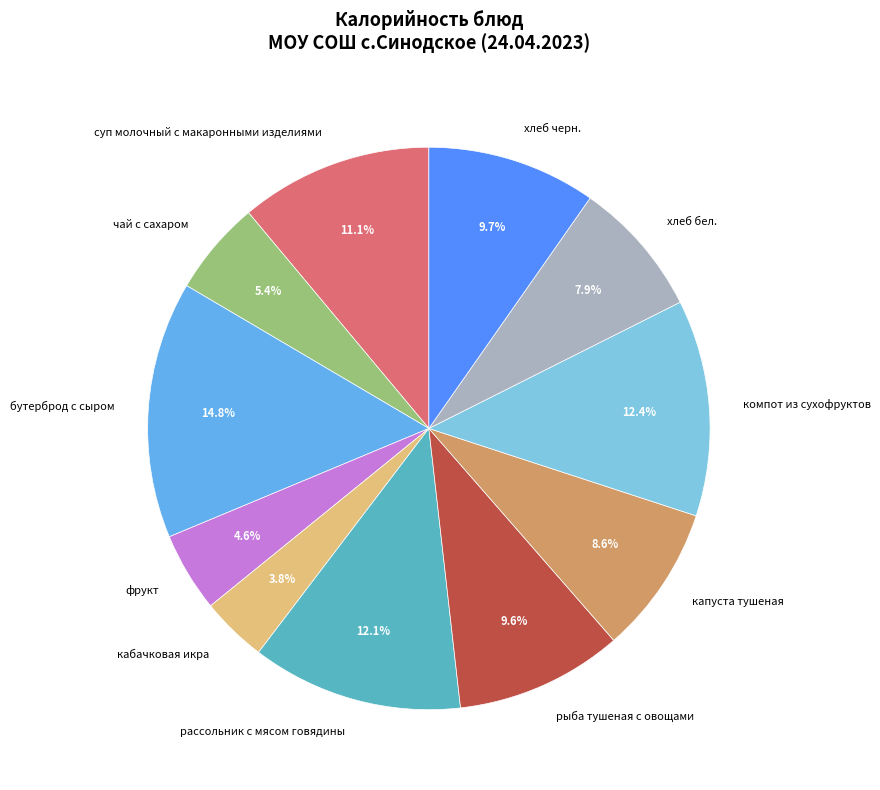

What percentage is the чай с сахаром slice, to the nearest percent?

5%